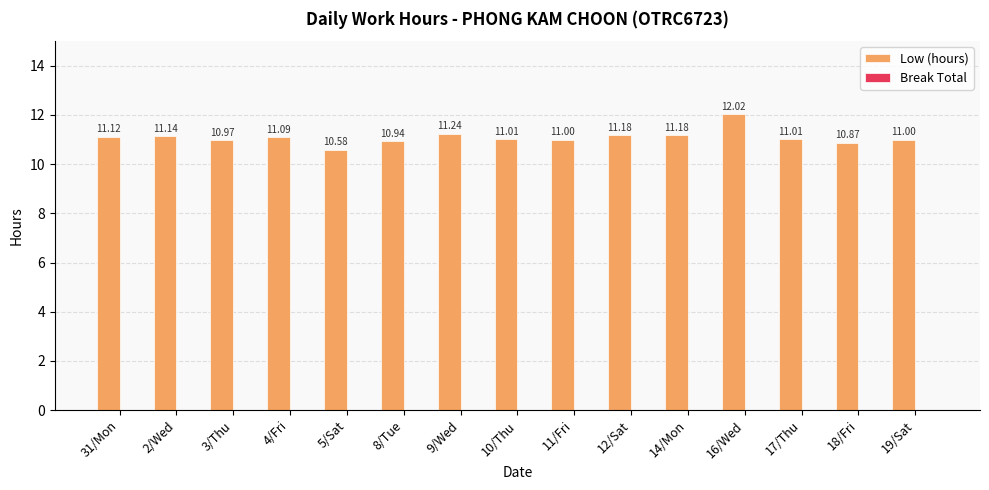

What is the sum of the values at 5/Sat and 2/Wed?

21.7